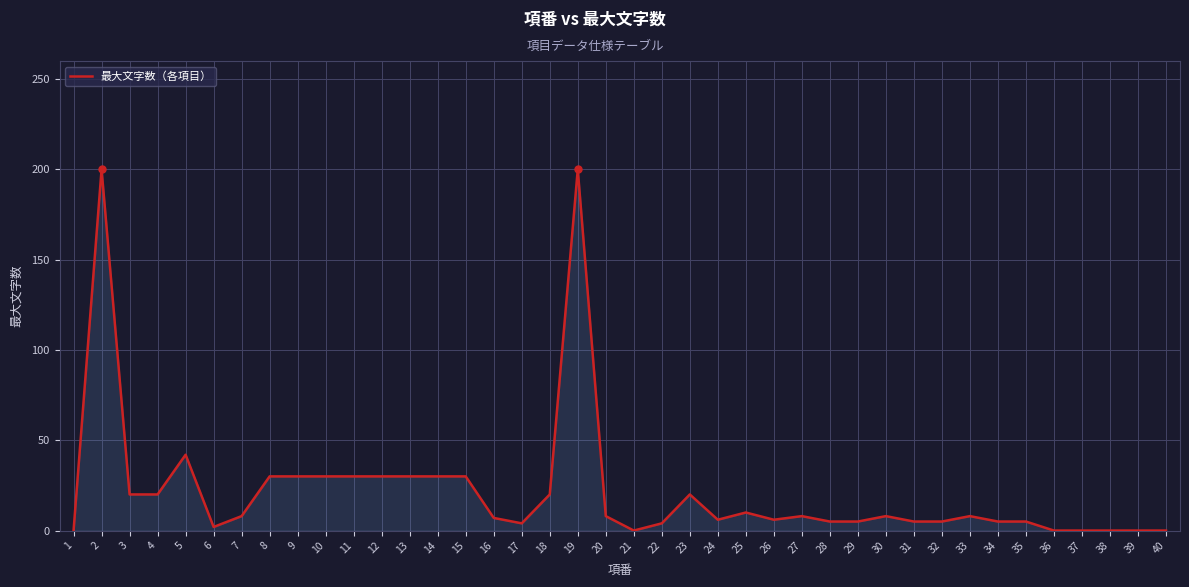

What is the change in value from 7 to 40?

-8